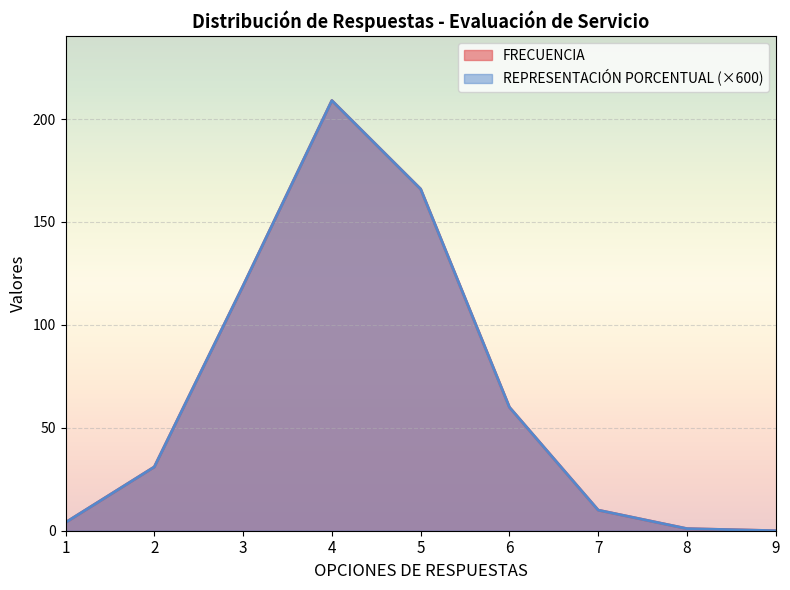

Count the number of data series in this chart.

2